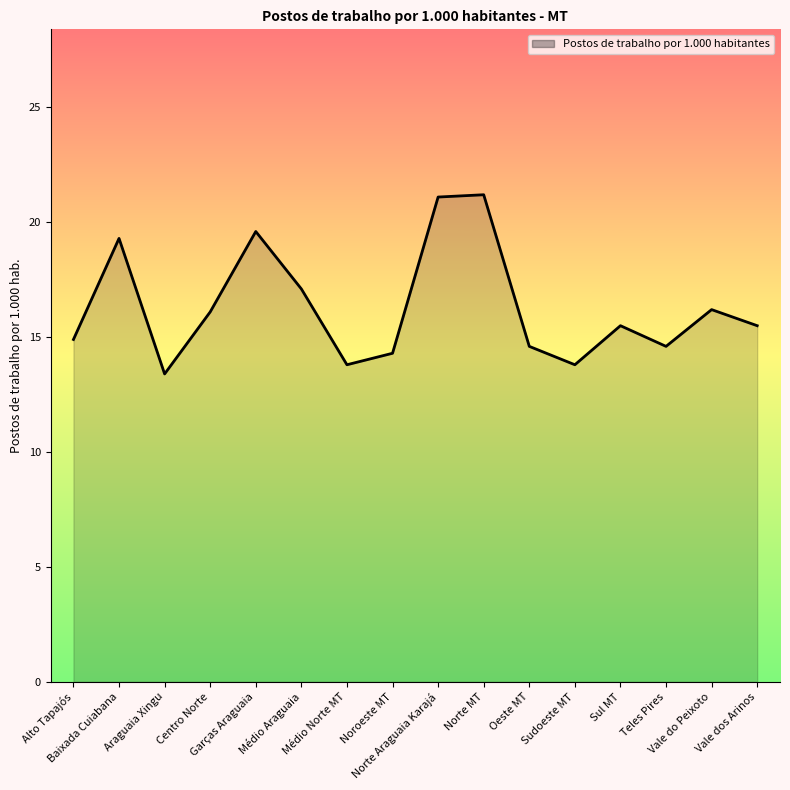

What is the maximum value shown in the chart?

21.2